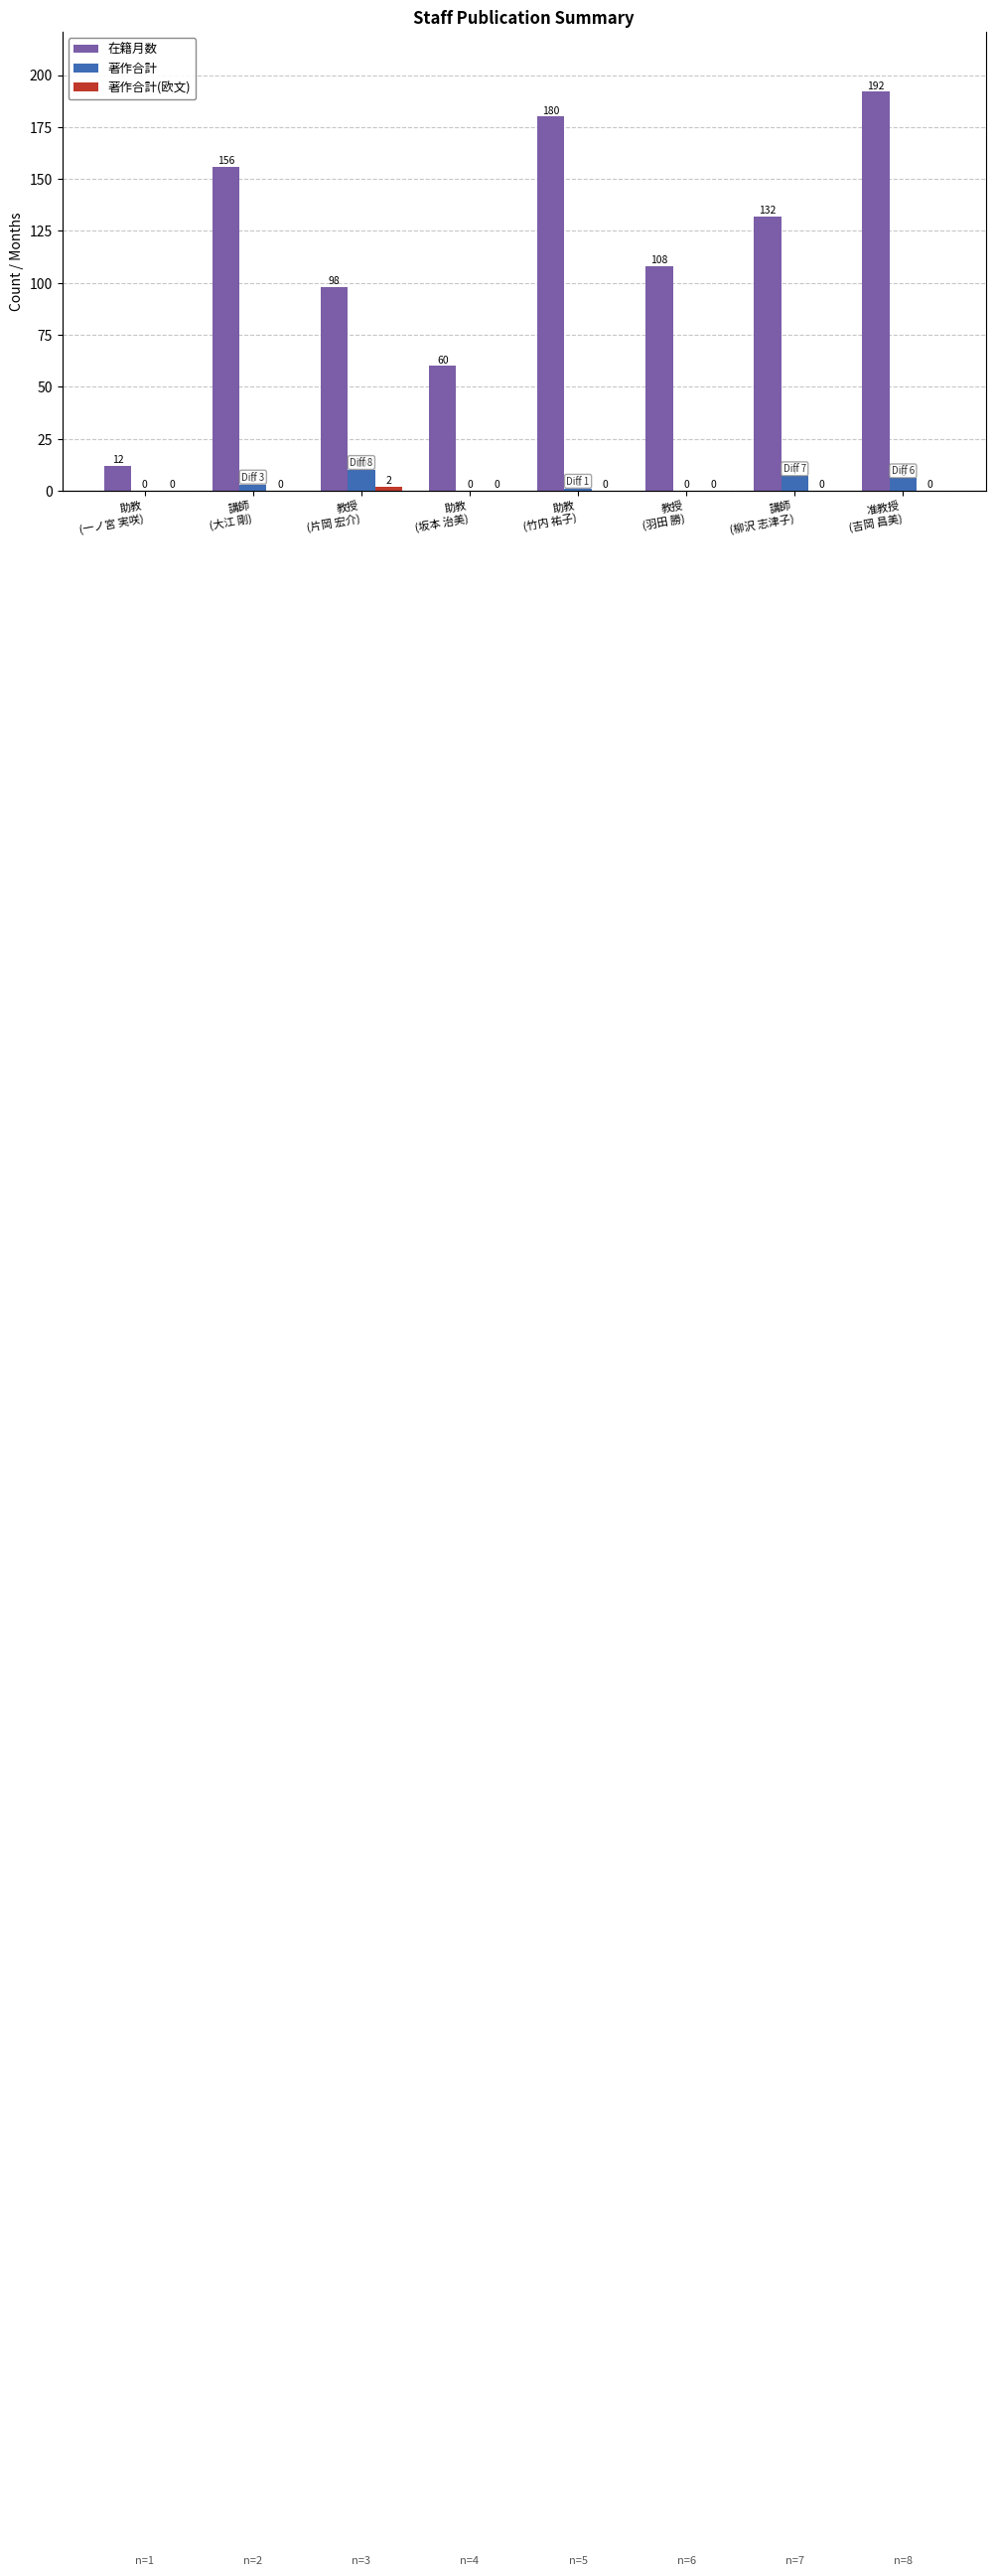

List the labels in order of 著作合計 value, largest first.

教授
(片岡 宏介), 講師
(柳沢 志津子), 准教授
(吉岡 昌美), 講師
(大江 剛), 助教
(竹内 祐子), 助教
(一ノ宮 実咲), 助教
(坂本 治美), 教授
(羽田 勝)